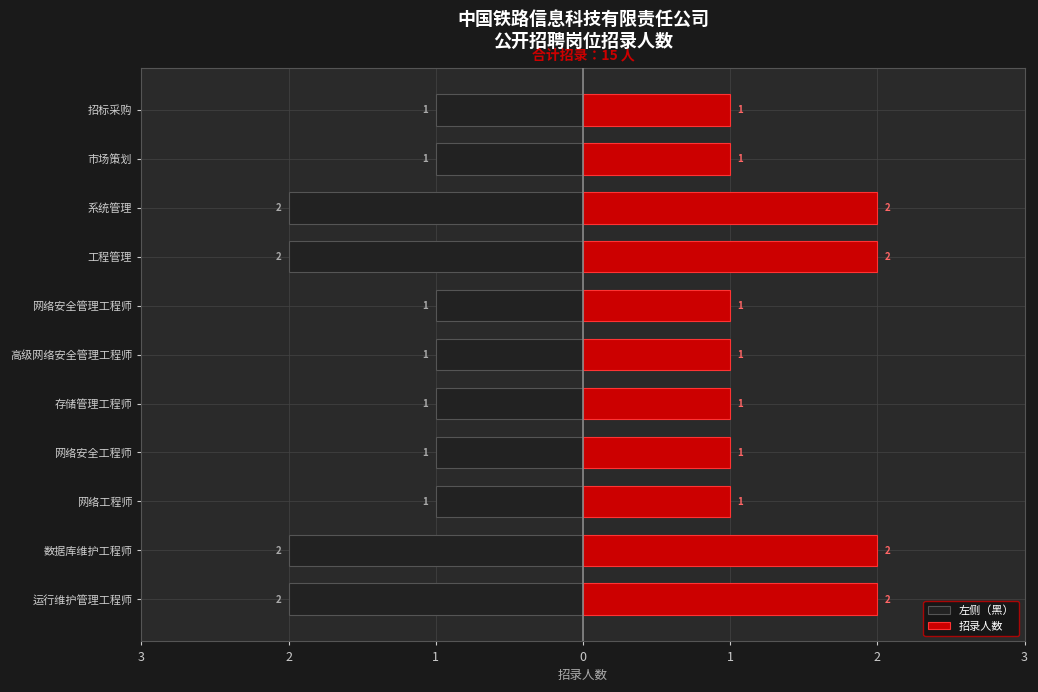

At how many categories does at least one series exceed -1?

11